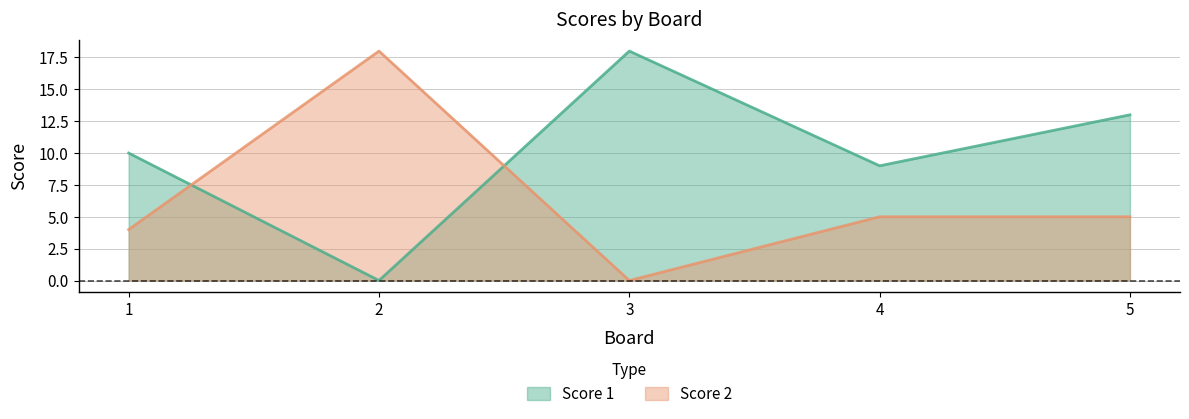

List the series in order of their peak value, lowest first.

Score 1, Score 2